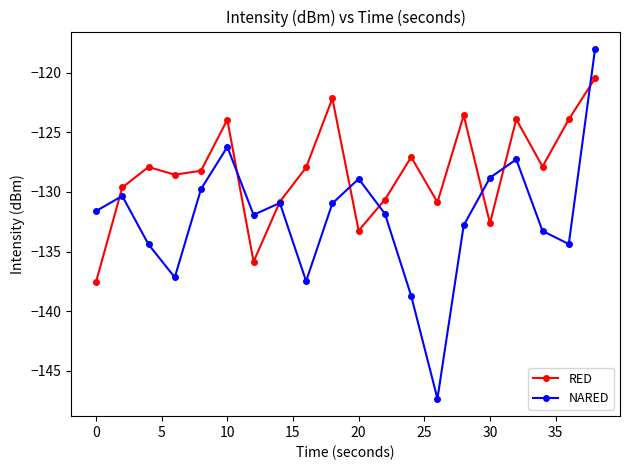

Which series has the largest range (max minus min)?

NARED